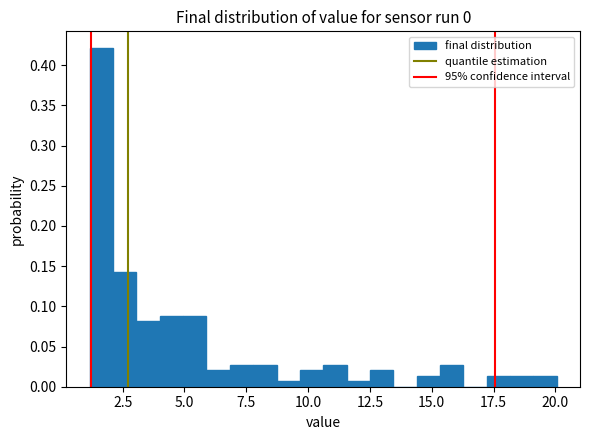

Around what value on the x-axis is the tallest bar? Give the approximate position of its centre, as read against the axis.

1.5